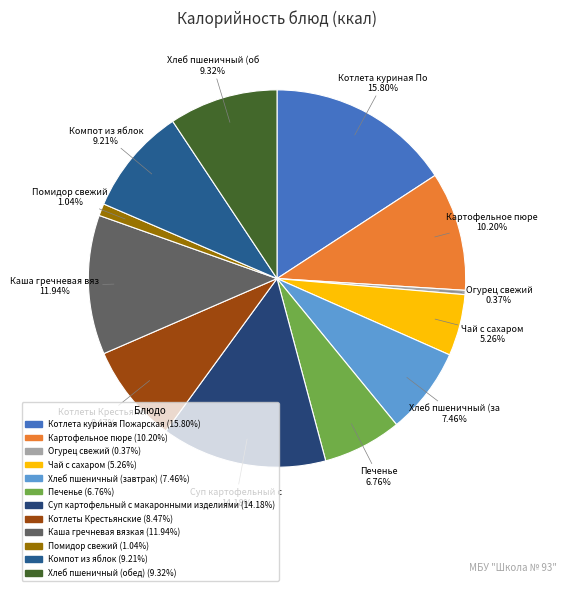

Rank the categories by value from lowest to highest.

Огурец свежий, Помидор свежий, Чай с сахаром, Печенье, Хлеб пшеничный (завтрак), Котлеты Крестьянские, Компот из яблок, Хлеб пшеничный (обед), Картофельное пюре, Каша гречневая вязкая, Суп картофельный с макаронными изделиями, Котлета куриная Пожарская